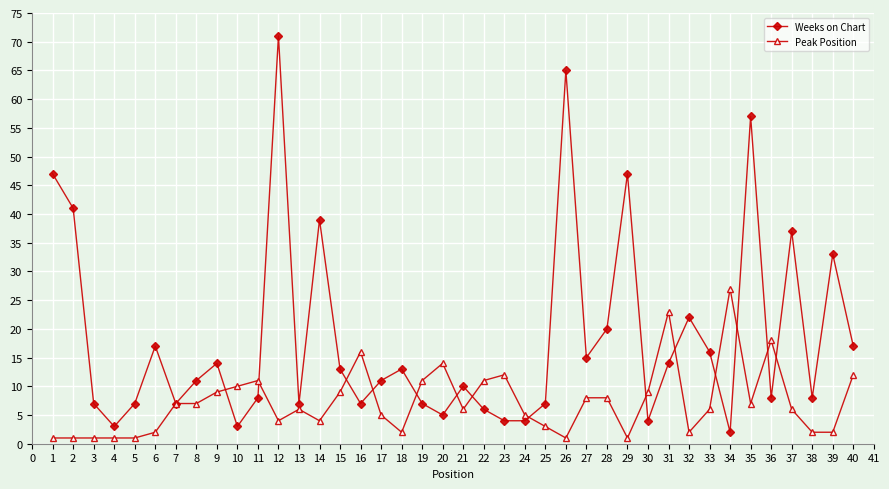

Which category has the highest value in the Peak Position series?

34